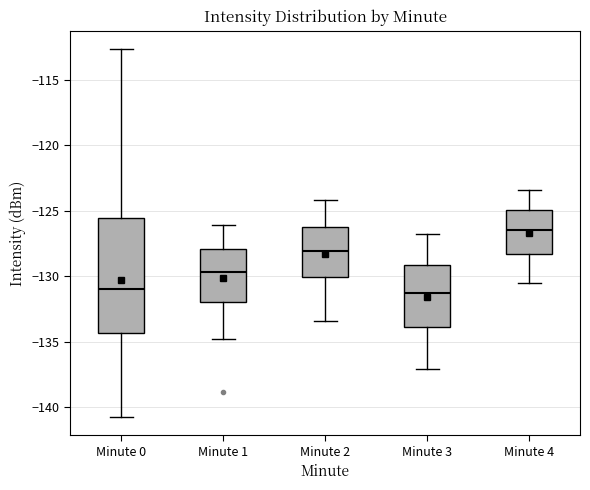

Reading left to right, transcribe this box plot: for each box, give where its median line is, the range the box spans, and where its two whiskers end, as read against the y-axis. The values are not printed on the chart, so give them approximately, as read against the axis.

Minute 0: median -131.0, box -134.5 to -125.5, whiskers -140.5 to -112.5
Minute 1: median -129.5, box -132.0 to -128.0, whiskers -135.0 to -126.0
Minute 2: median -128.0, box -130.0 to -126.0, whiskers -133.5 to -124.0
Minute 3: median -131.5, box -134.0 to -129.0, whiskers -137.0 to -127.0
Minute 4: median -126.5, box -128.5 to -125.0, whiskers -130.5 to -123.5